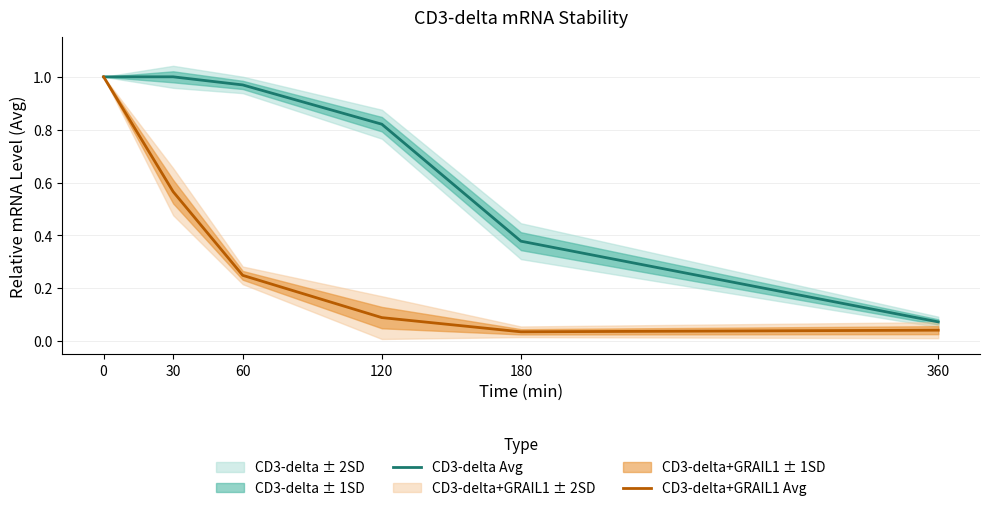

Does the chart have visible grid lines?

Yes